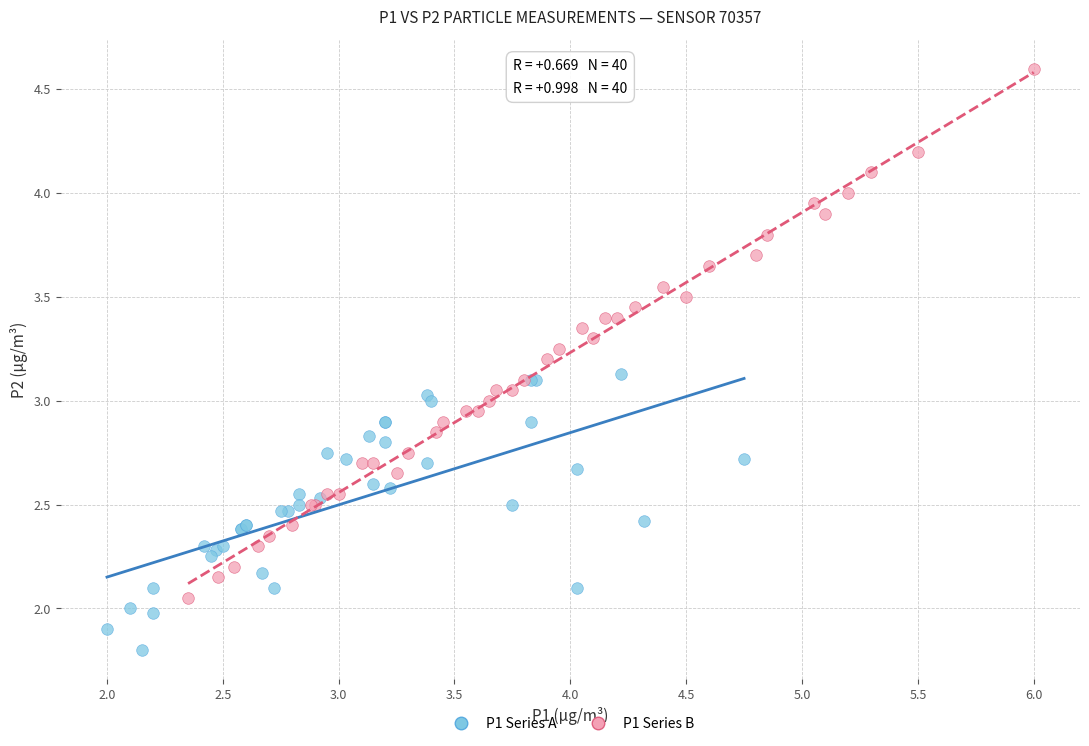

What are all the series names shown in the legend?

P1 Series A, P1 Series B